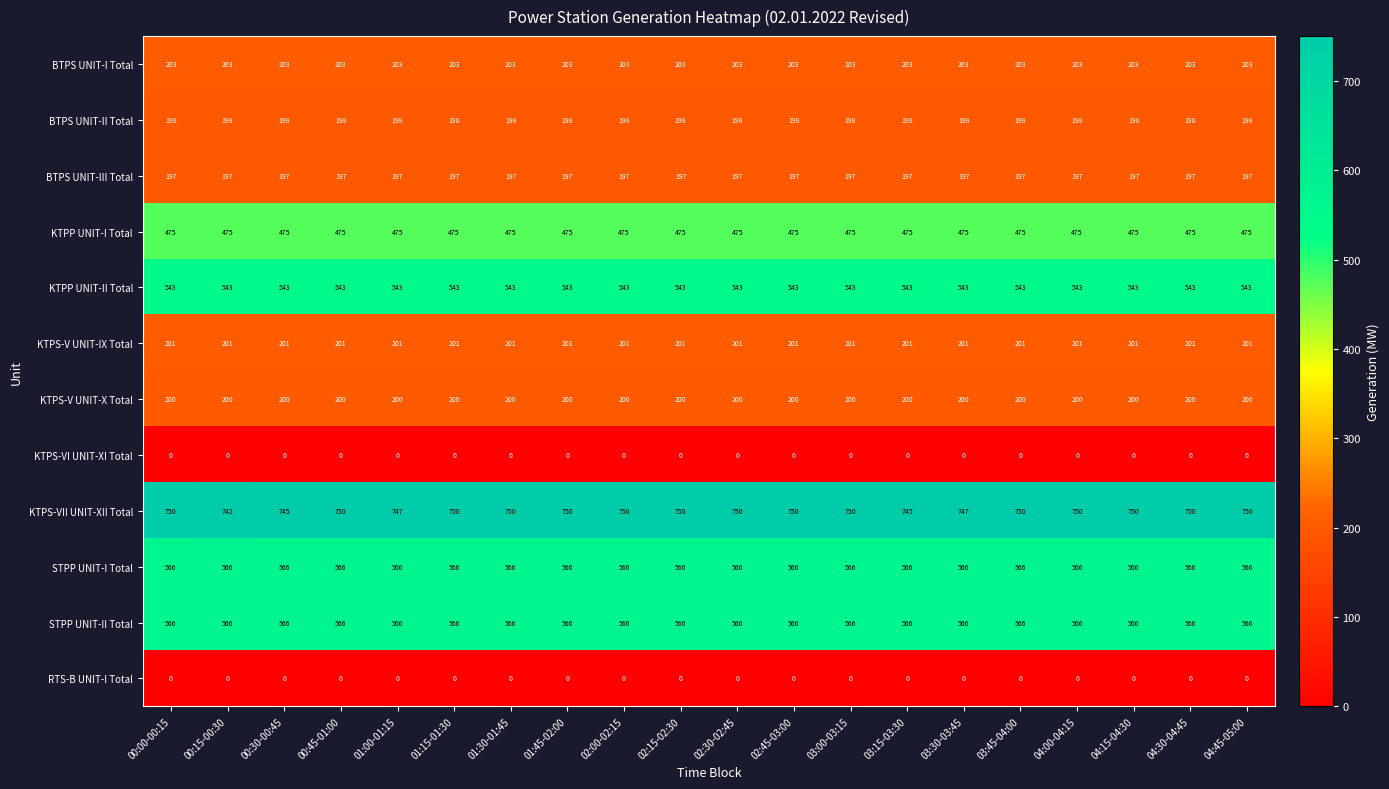

Is it true that RTS-B UNIT-I Total equals 0 at 01:00-01:15?

True